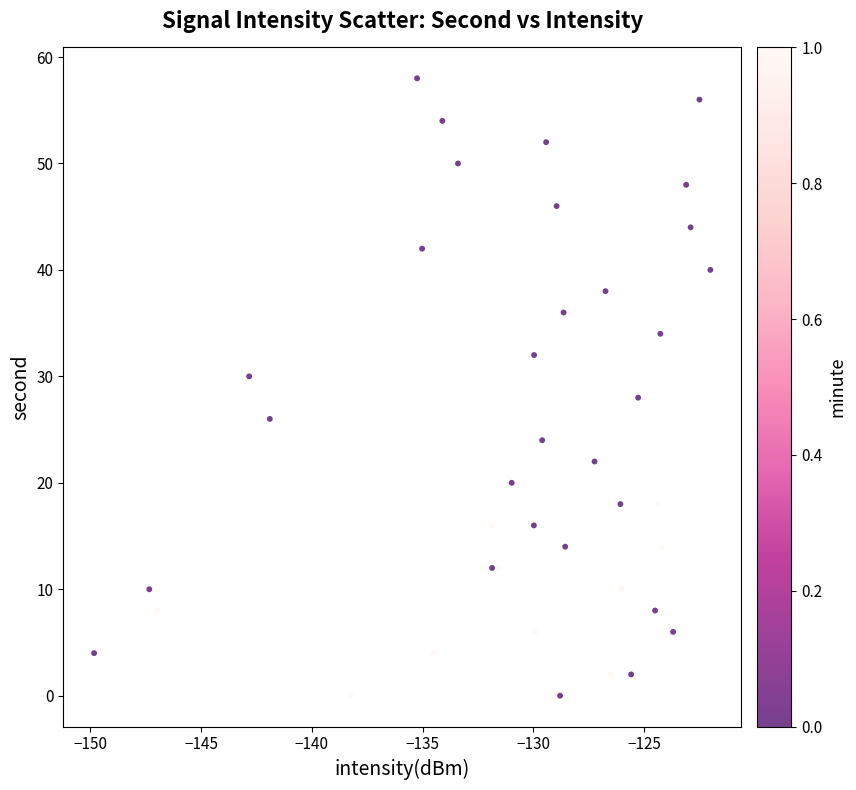

What is the range of Y values (max minus min)?

58